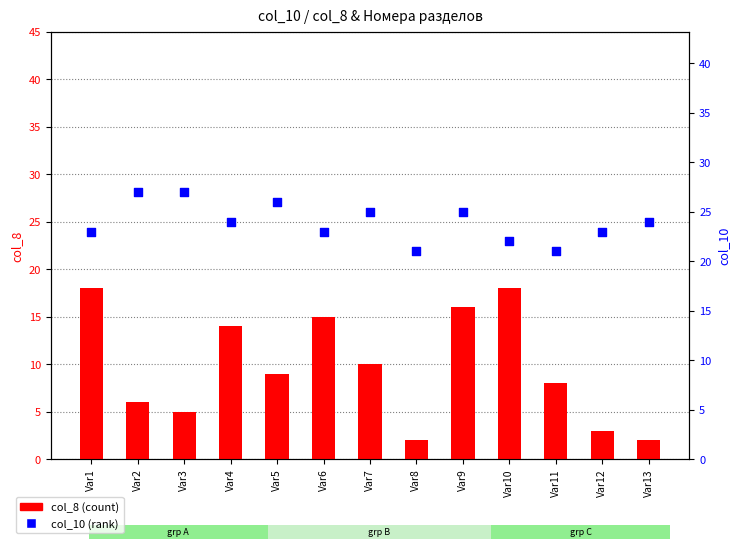

Which series reaches the minimum Y coordinate?

col_8 (count)